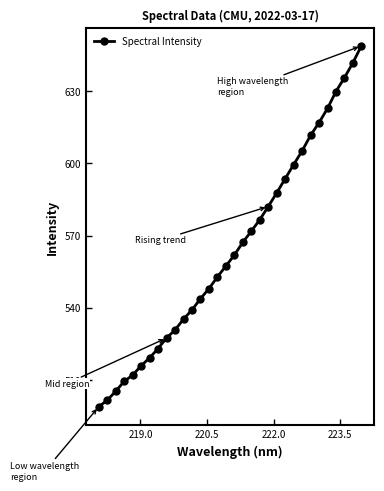

Does the chart display data point markers on the line(s)?

Yes